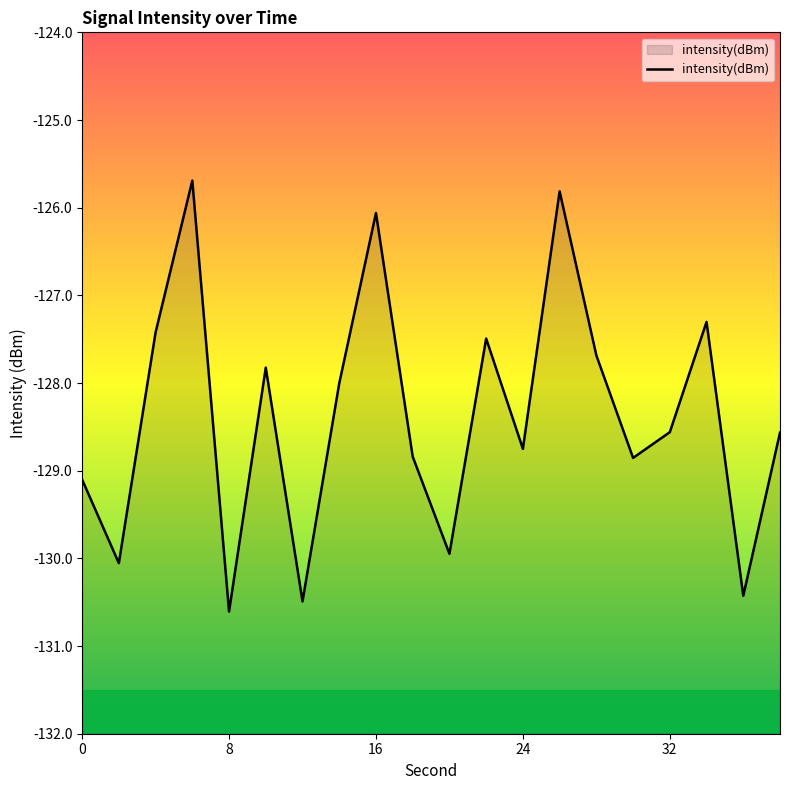

Is it true that the value at 8 is -130.6?

True